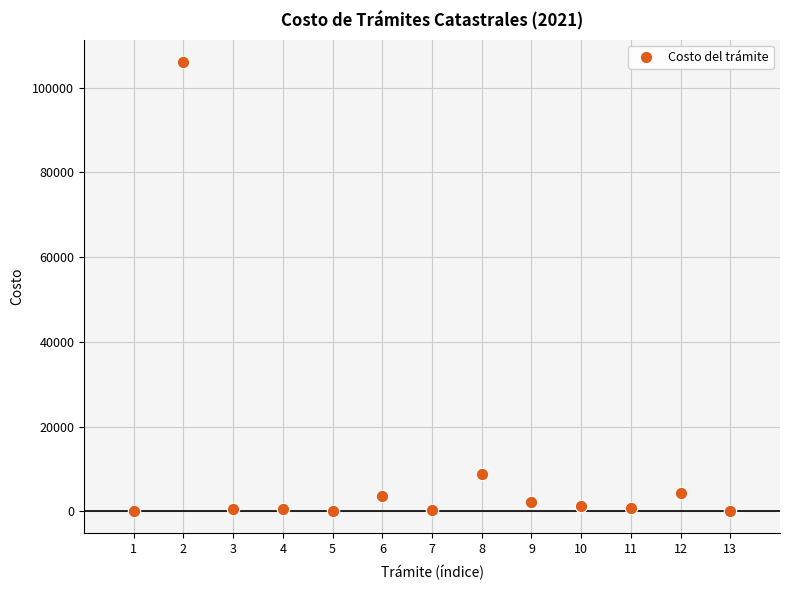

What is the range of X values (max minus min)?

12